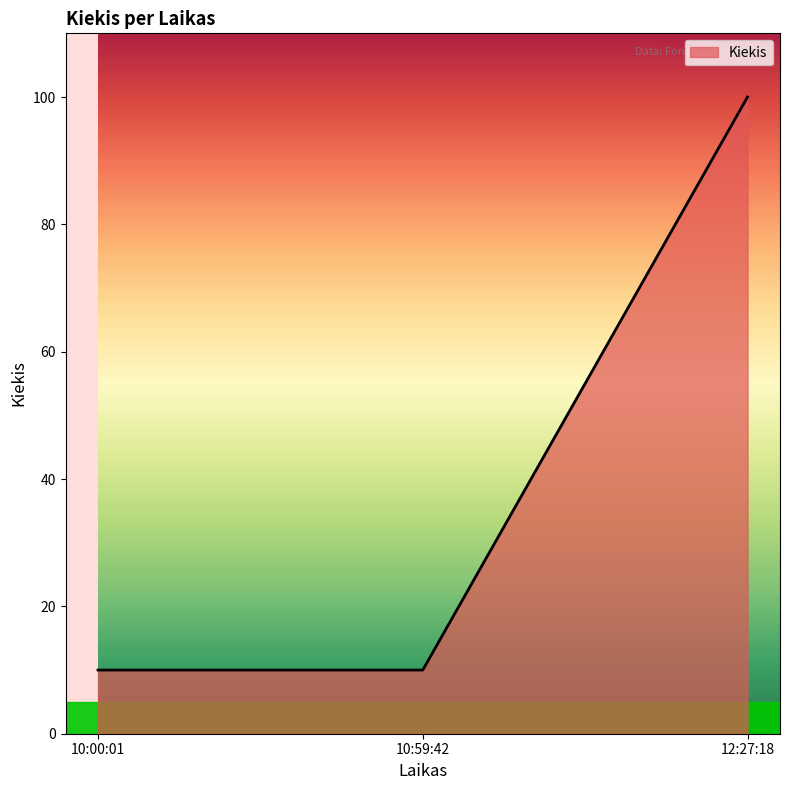

What is the approximate value at 10:00:01, to the nearest 5?

10